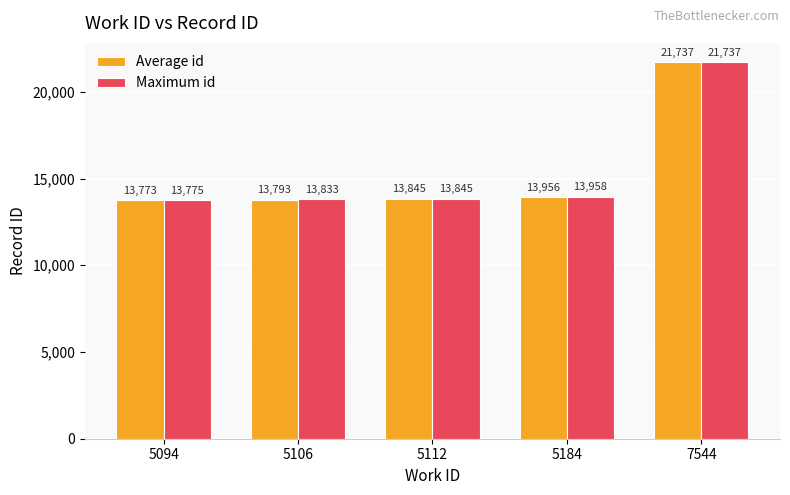

Where is Maximum id nearest to the value 17756?

5184